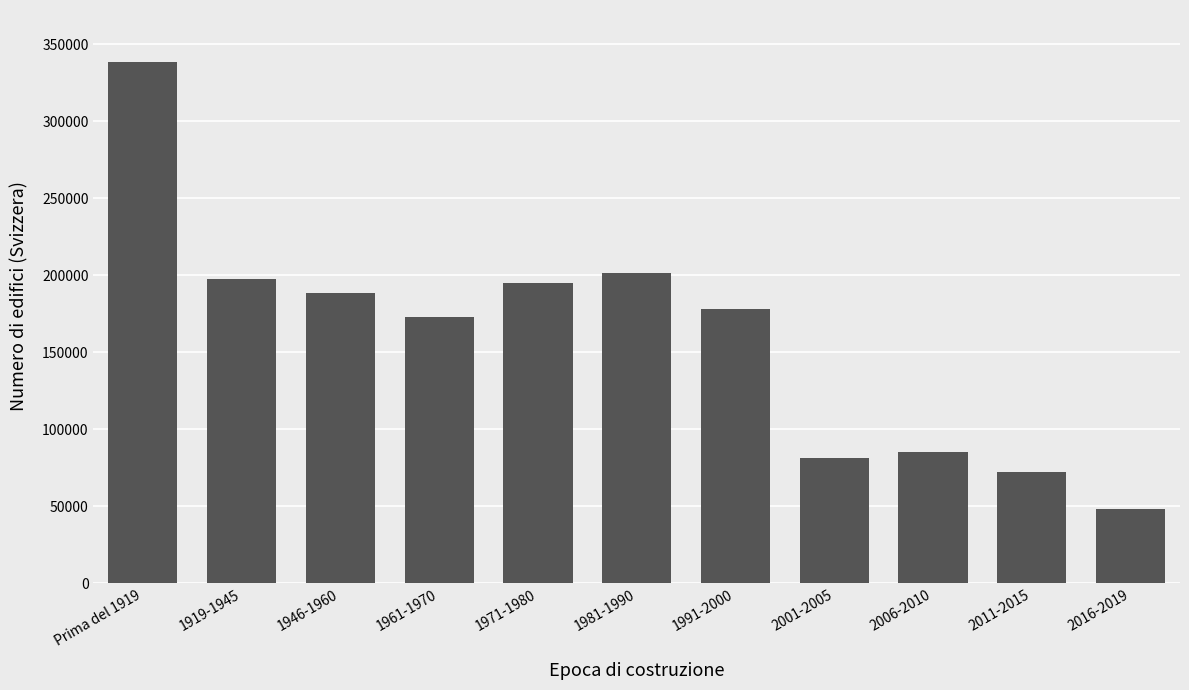

What is the maximum value shown in the chart?

338346